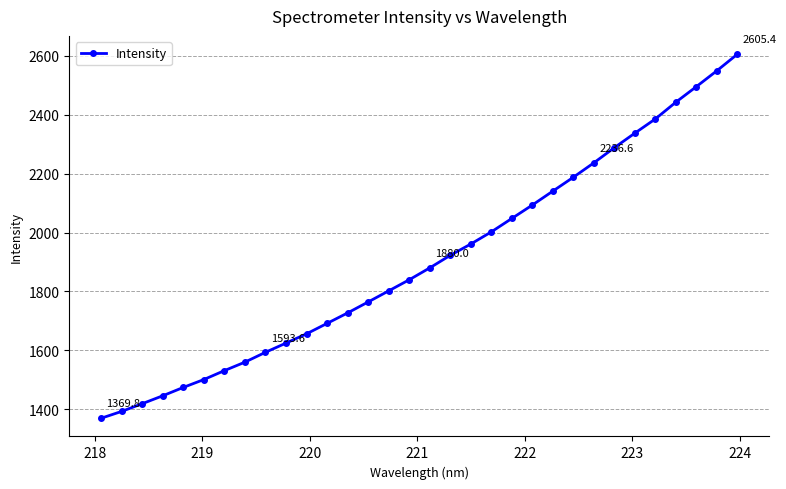

What is the maximum value shown in the chart?

2605.4